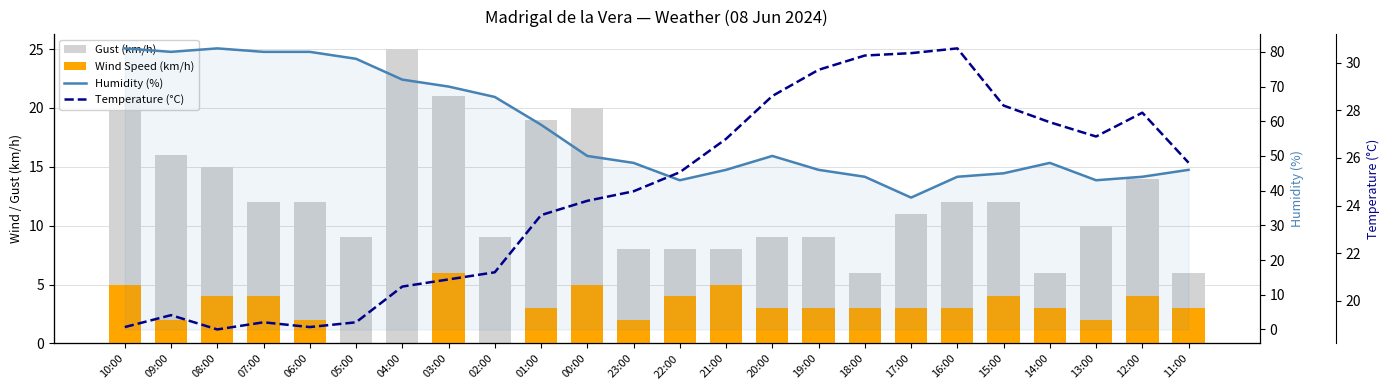

Is the value of Wind Speed (km/h) at 05:00 greater than the value of Temperature (°C) at 14:00?

No